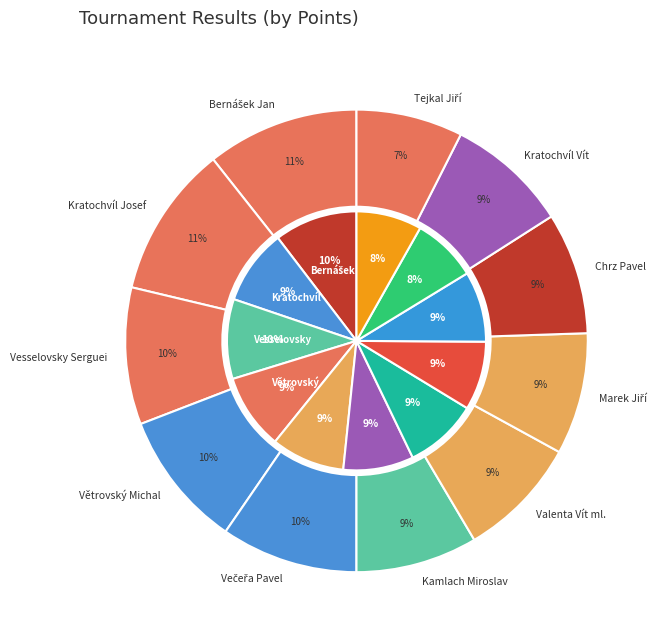

What is the largest slice in the pie chart?

Bernášek Jan